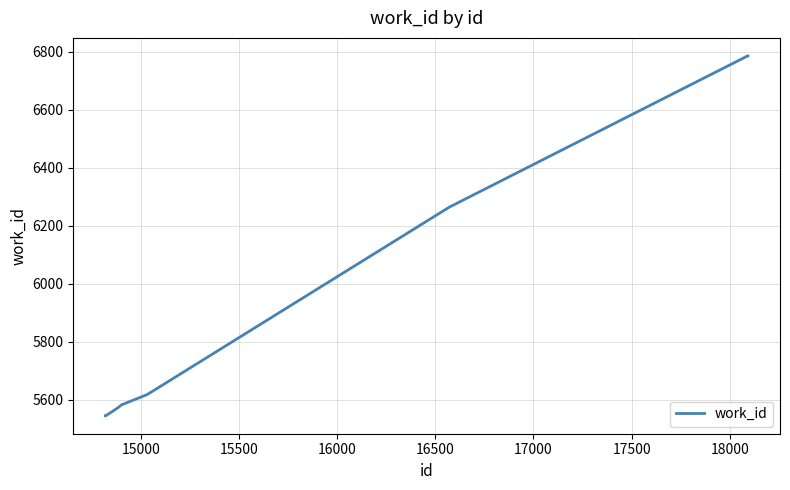

What is the difference between the maximum and minimum values?

1240